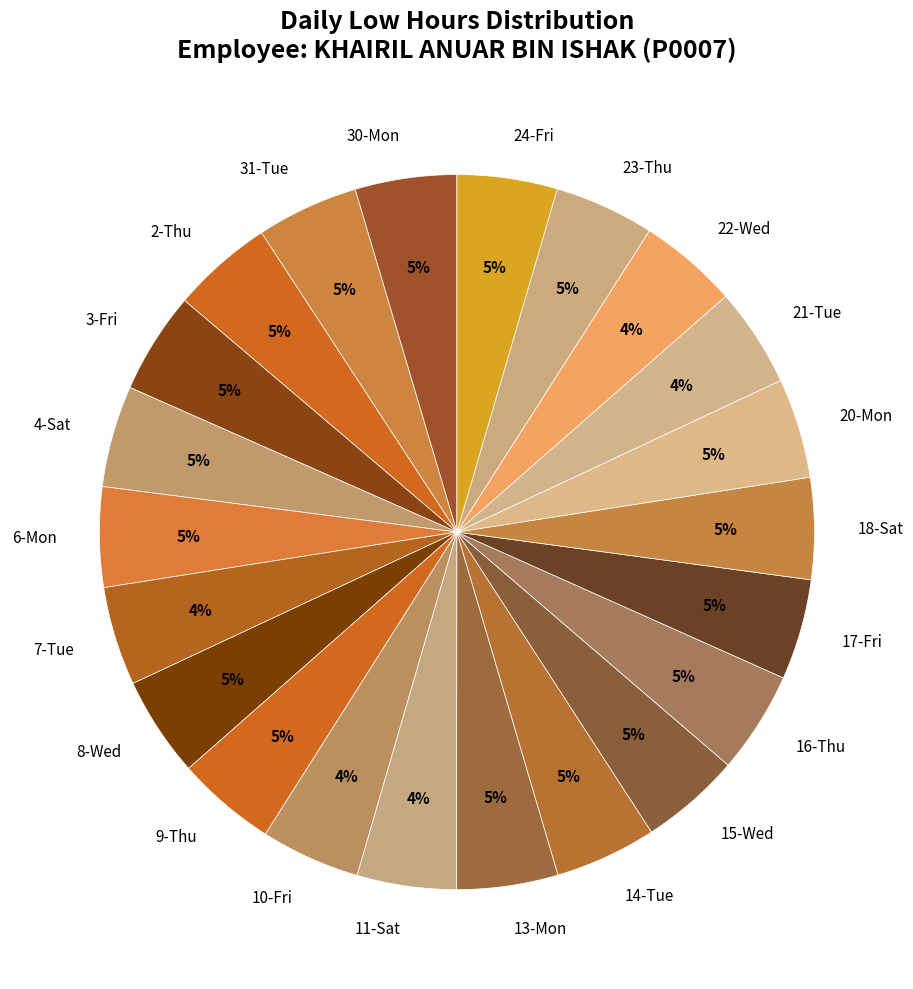

Approximately how many times larger is the value at 24-Fri compared to 4-Sat?

1.0